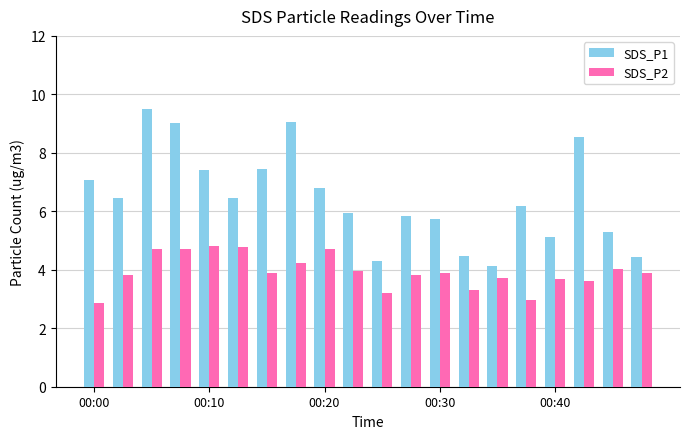

Rank the series by their maximum value, from highest to lowest.

SDS_P1, SDS_P2